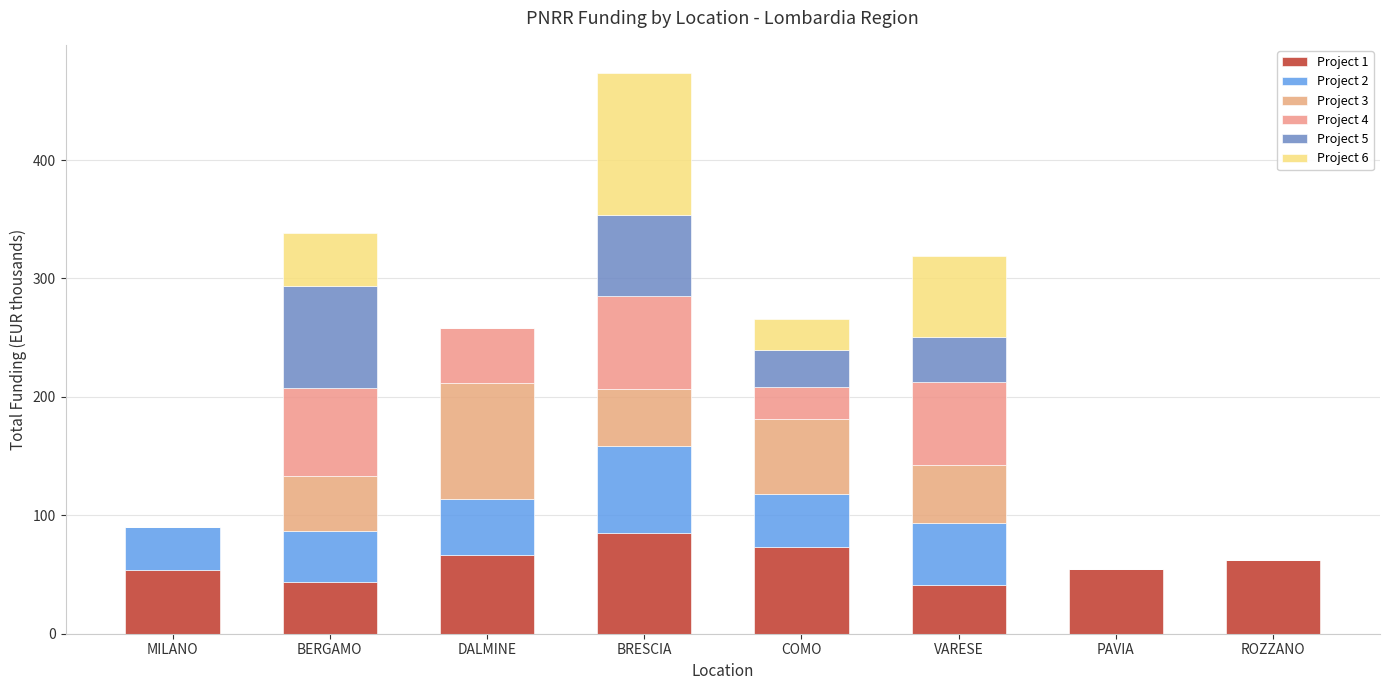

What is the label of the 3rd bar from the right?

VARESE